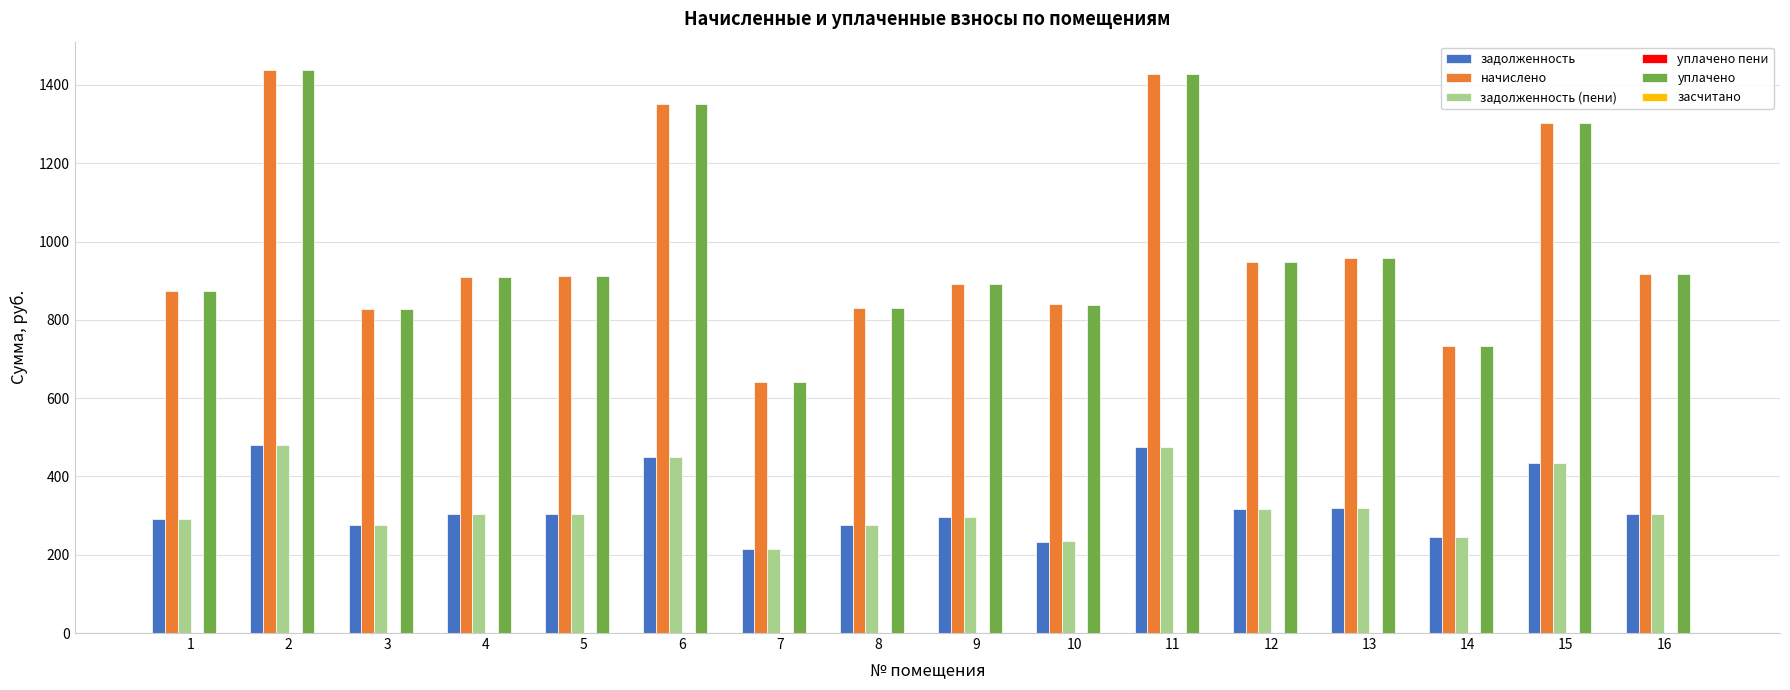

What value does the уплачено series have at 4?

909.4